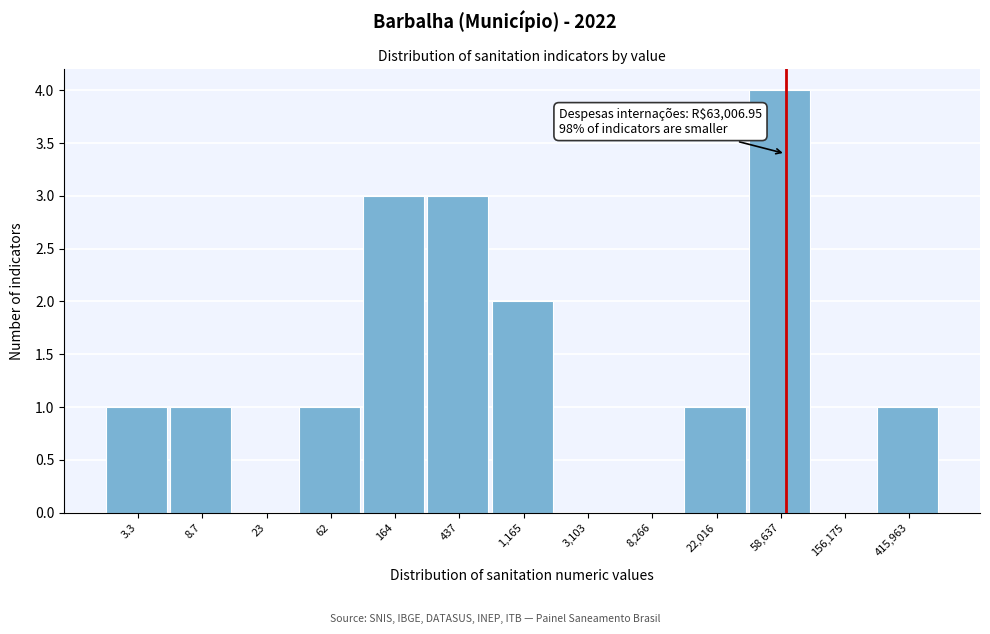

Reading left to right, what are all the values shown in this chart?

3.3=1	8.7=1	23=0	62=1	164=3	437=3	1,165=2	3,103=0	8,266=0	22,016=1	58,637=4	156,175=0	415,963=1